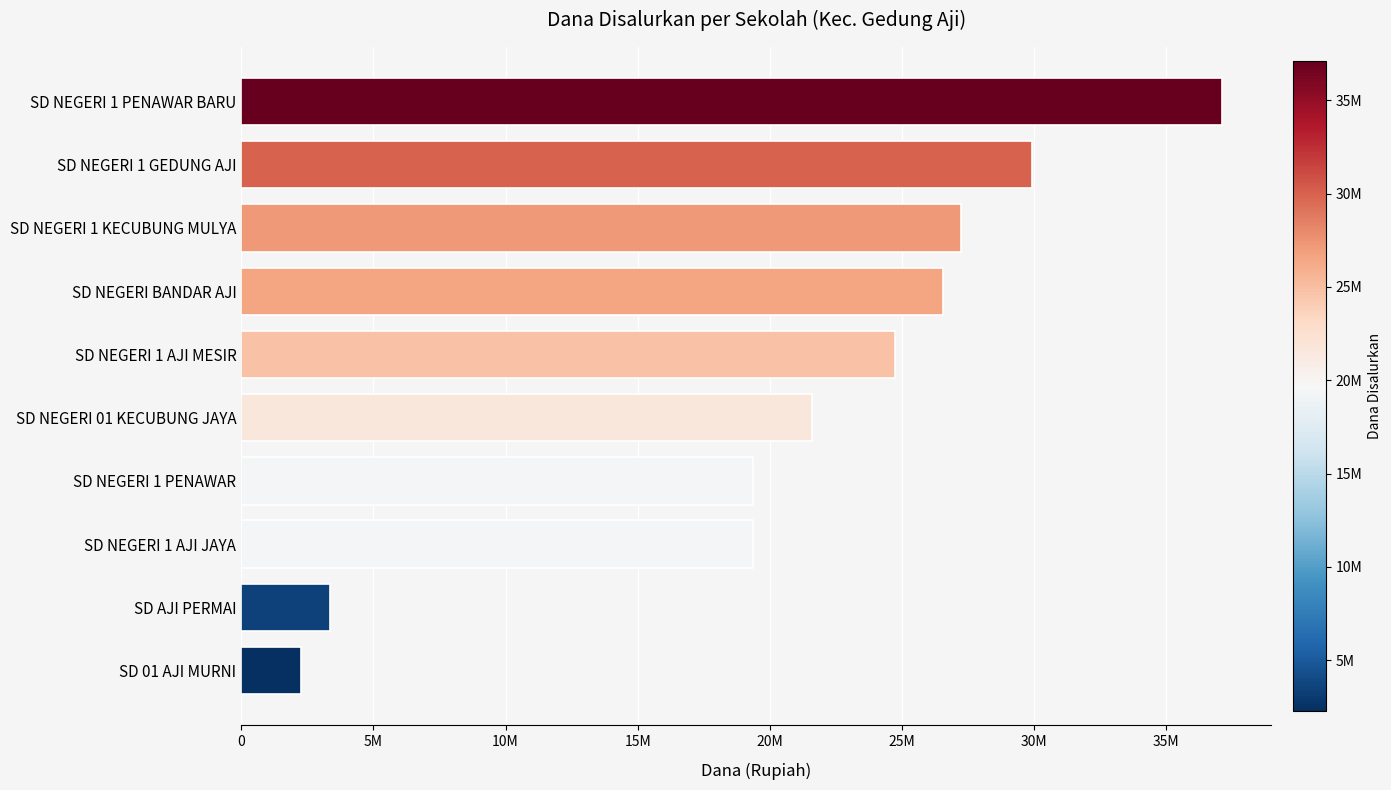

Are the bars horizontal?

Yes